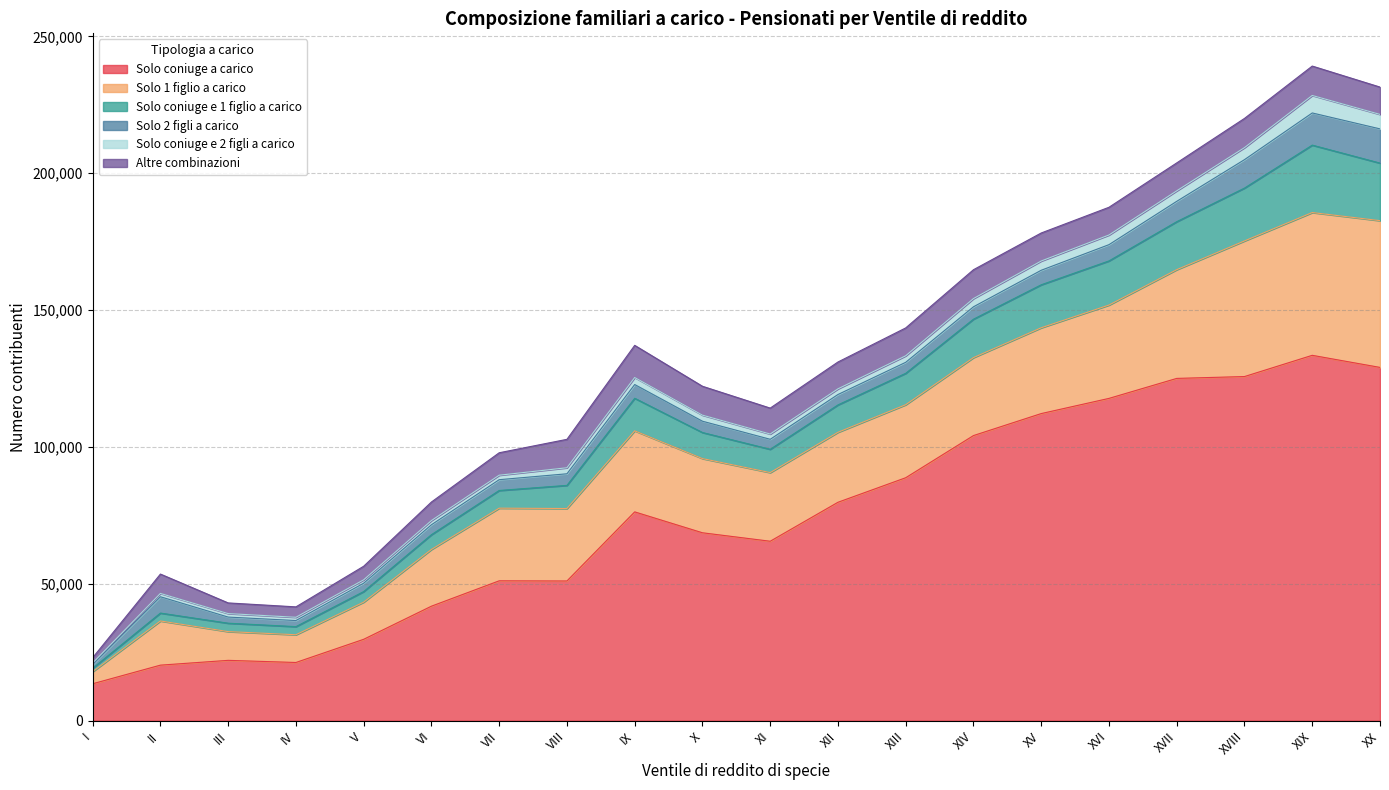

What position from the left is XI?

11